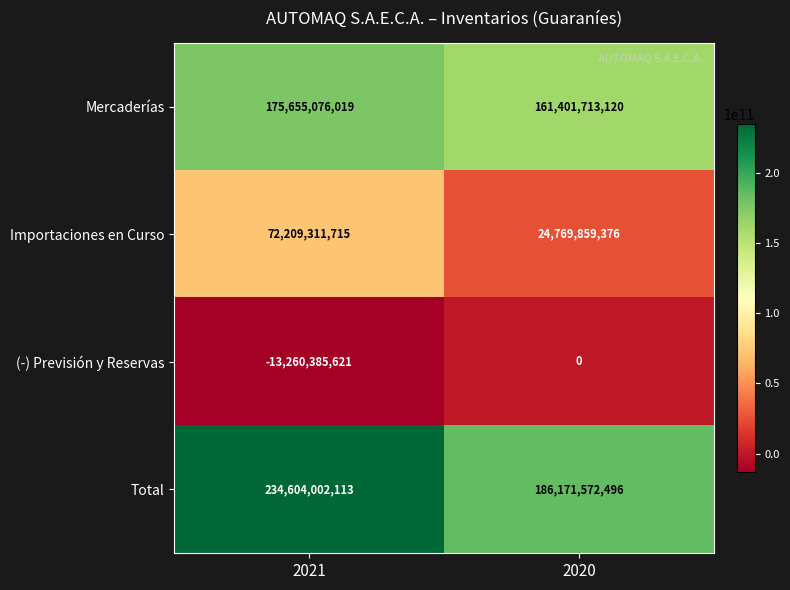

Reading left to right, transcribe all the data shown in this chart.

Mercaderías: 2021=175655076019	2020=161401713120
Importaciones en Curso: 2021=72209311715	2020=24769859376
(-) Previsión y Reservas: 2021=-13260385621	2020=0
Total: 2021=234604002113	2020=186171572496